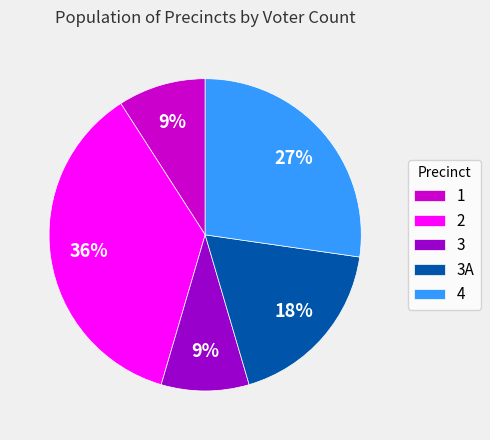

To the nearest percent, what is the difference between the 2 and 4 slice percentages?

9%